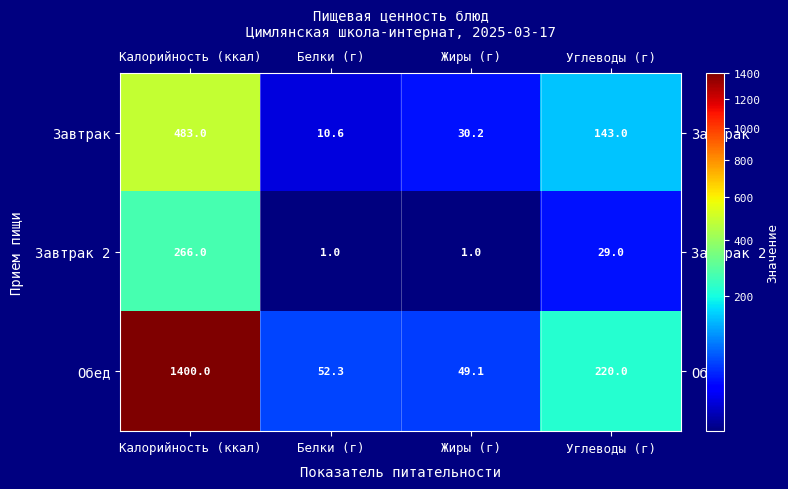

What is the greatest value displayed?

1400.0